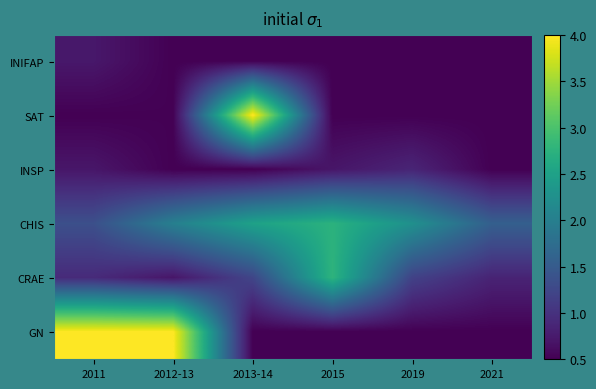

What is the total value across all series at 2013-14?

9.2